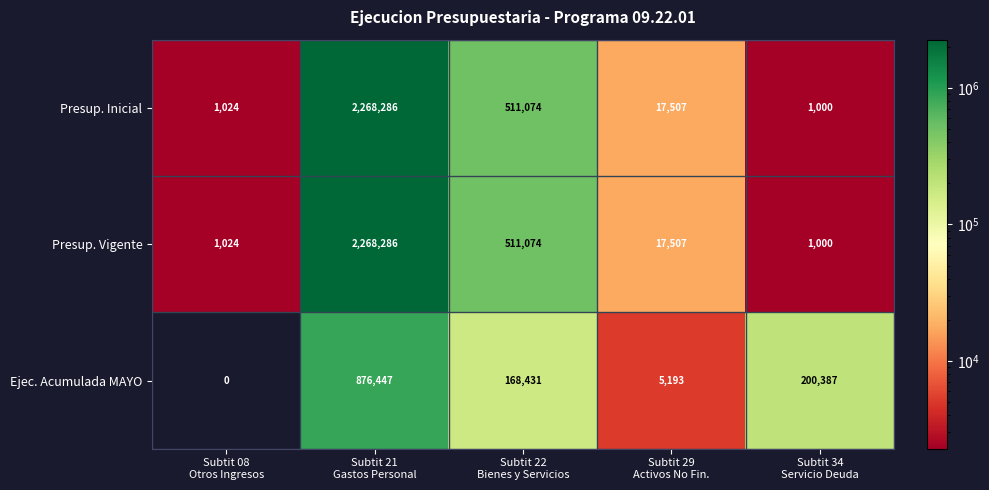

How many data points does each series have?

5